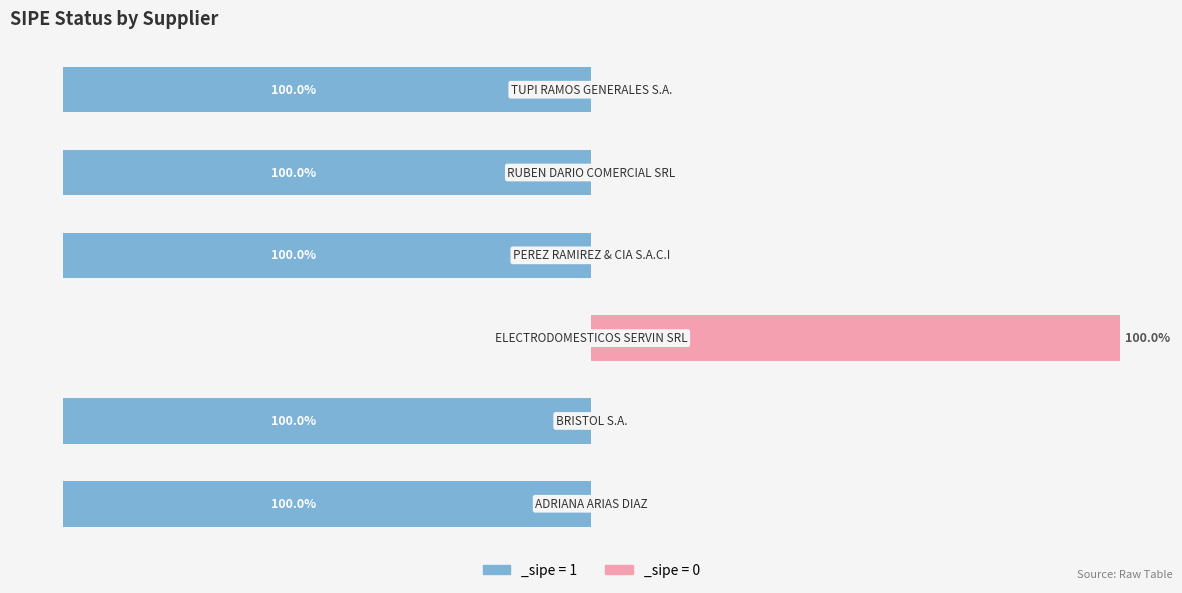

Which has a higher value, BRISTOL S.A. or TUPI RAMOS GENERALES S.A.?

BRISTOL S.A.